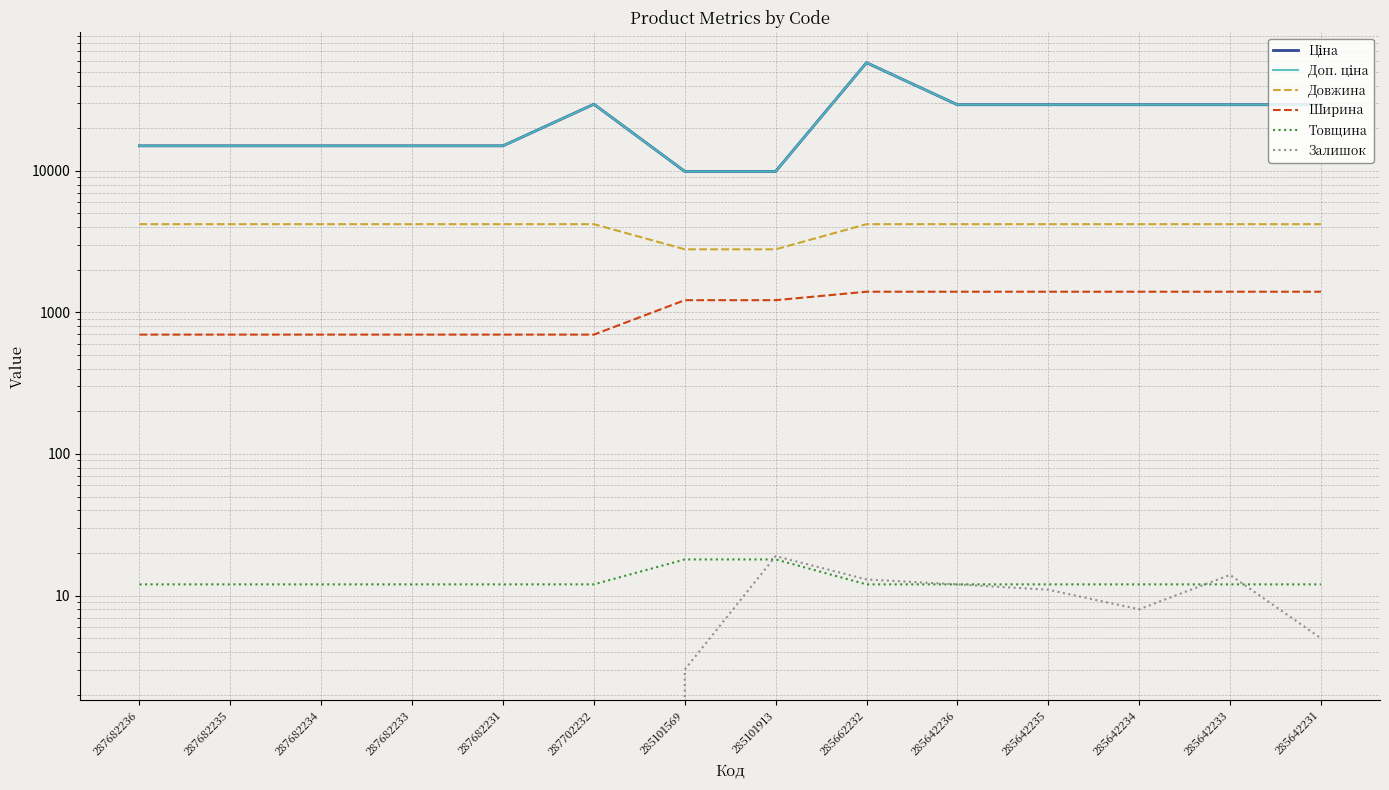

Which has a higher value, 285642234 or 287702232?

287702232